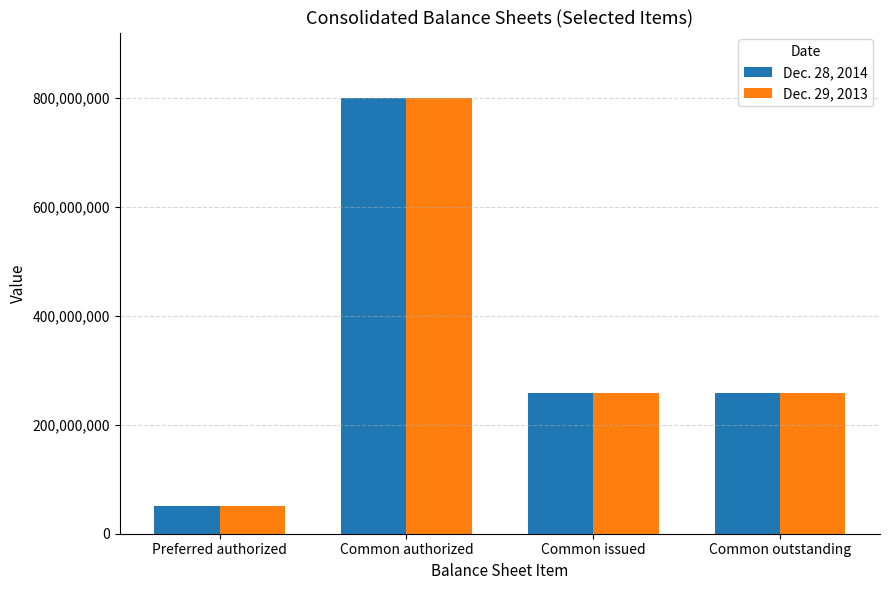

What is the value of the Dec. 29, 2013 bar at the 4th from the left?

259029033